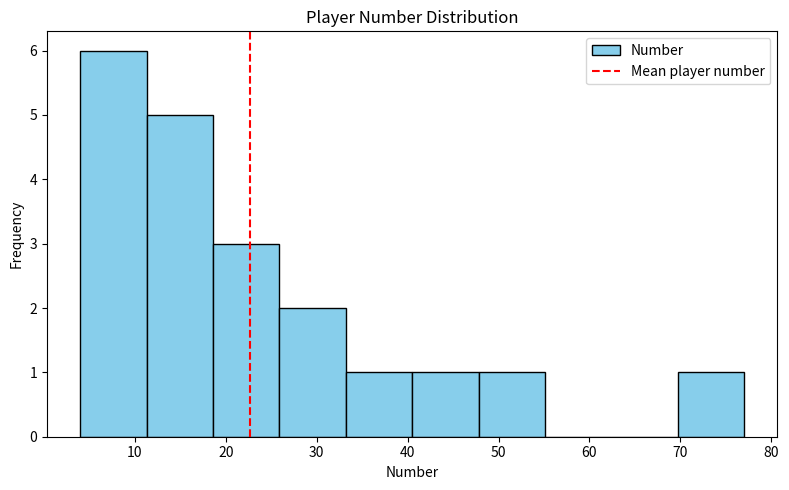

What is the height of the bar covering 18.6 to 25.9 on the x-axis? Neither the bar edges nor the heights are printed on the chart, so give them approximately, as read against the axes.

3